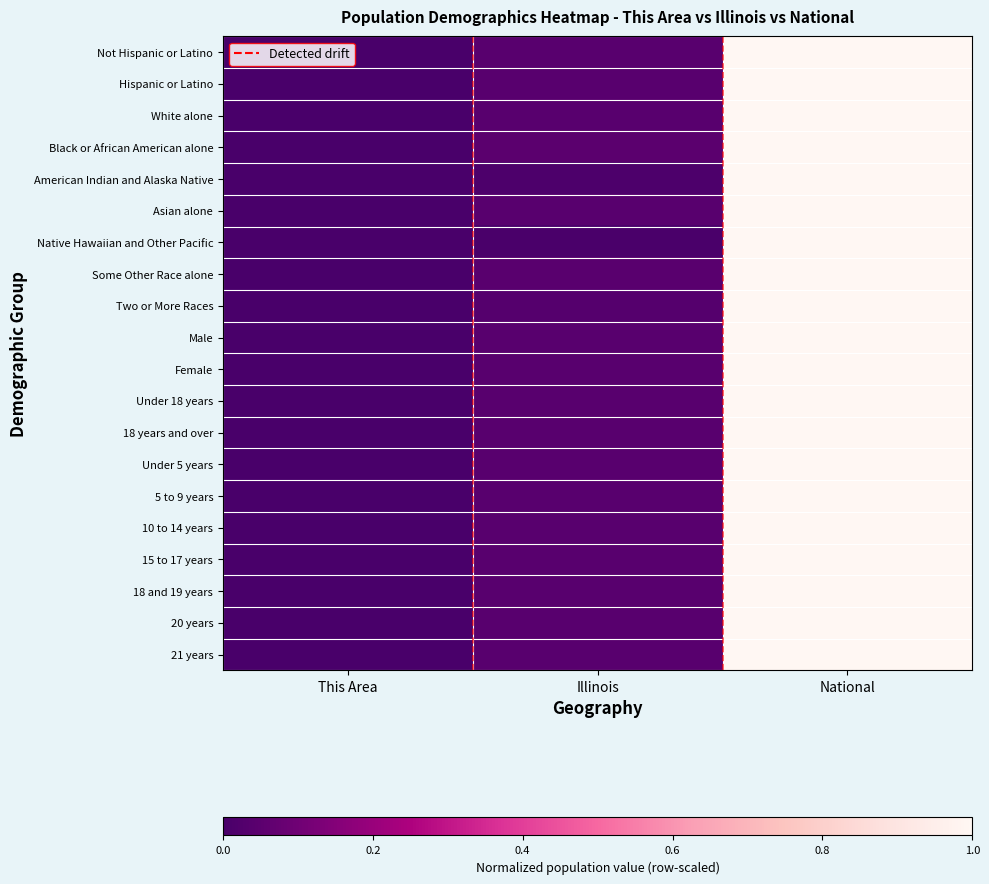

Between National and This Area, which is larger?

National